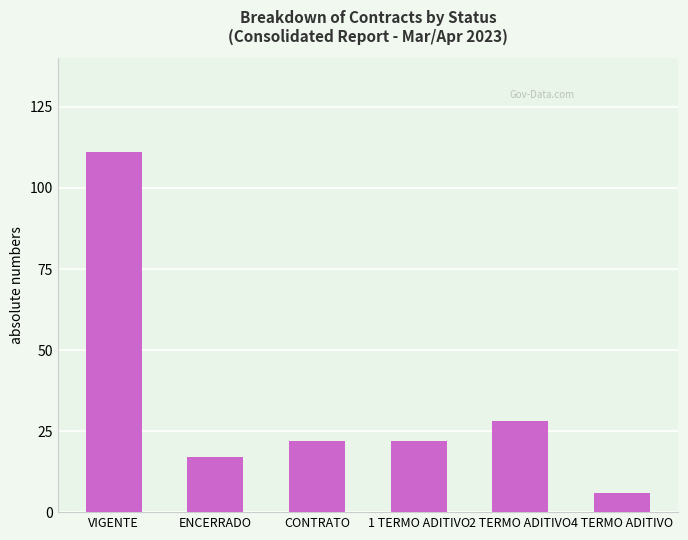

Does the chart contain stacked bars?

No